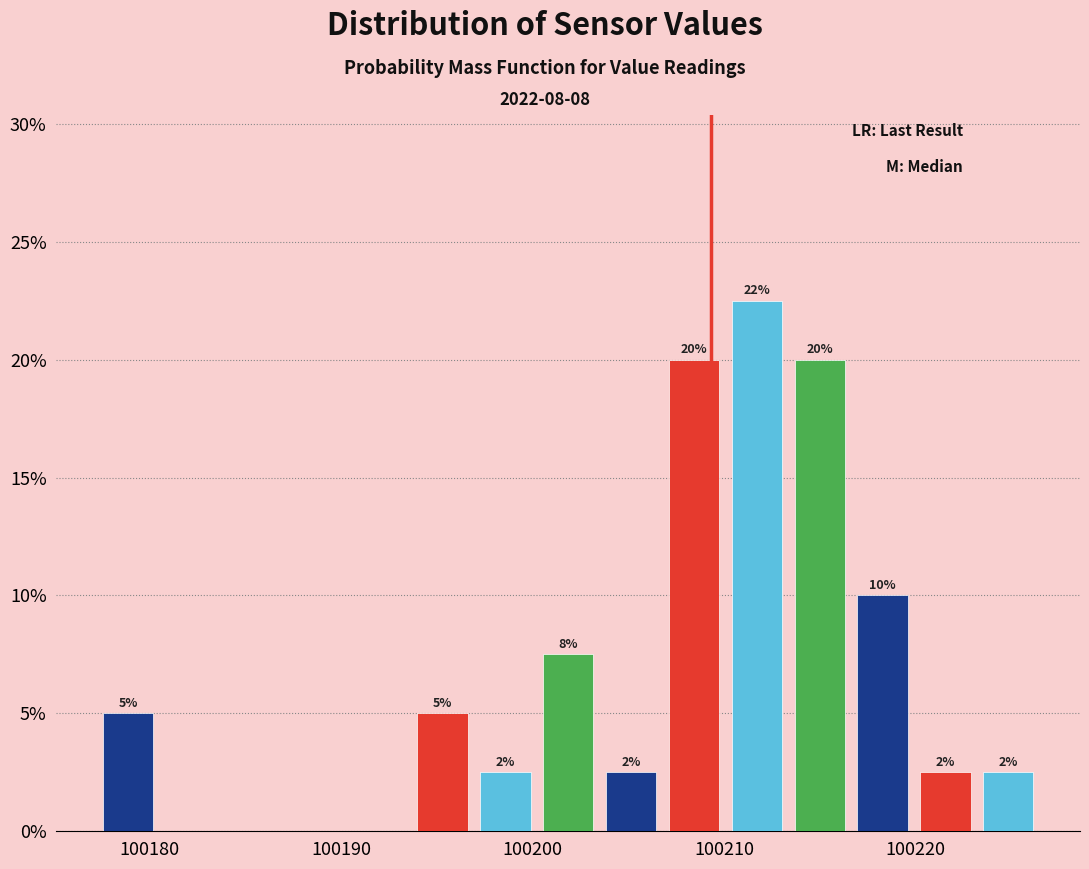

Read against the x-axis, roughly where is the centre of the tallest bar?

100212